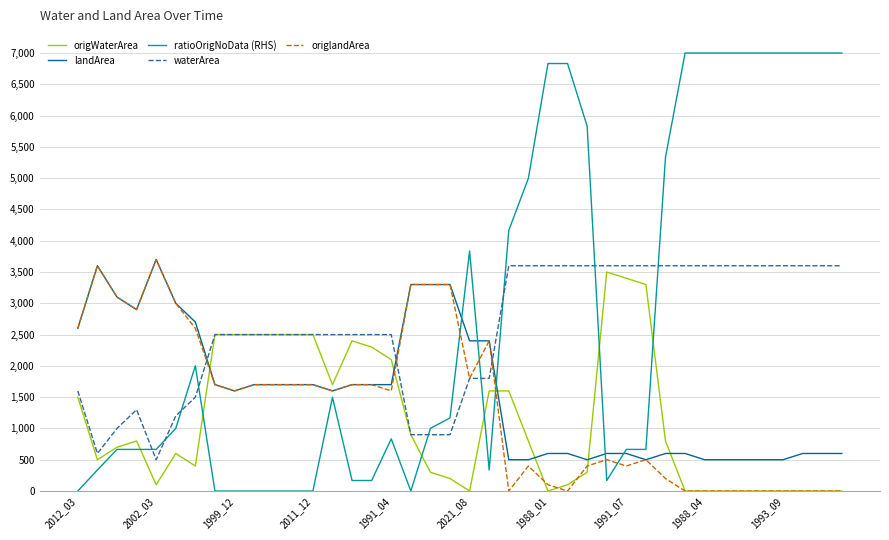

True or false: origWaterArea and landArea intersect in this chart.

True